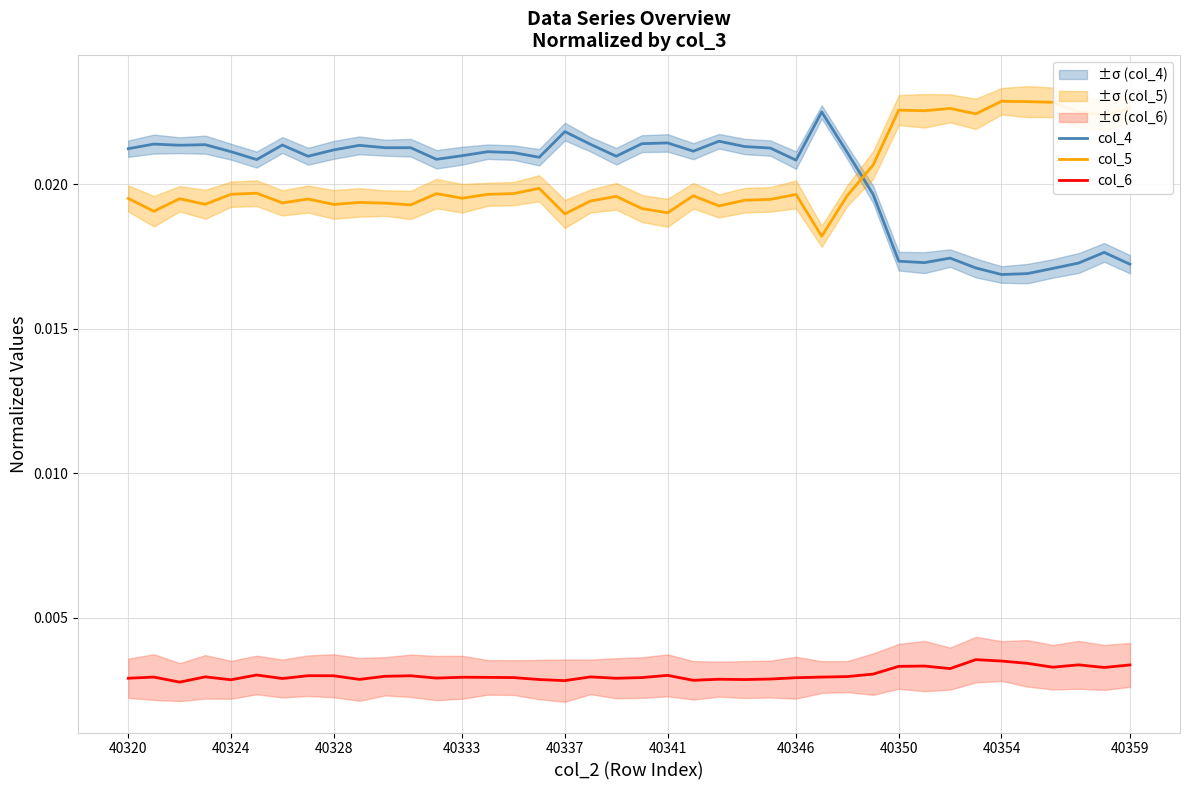

True or false: col_6 and col_4 intersect in this chart.

False